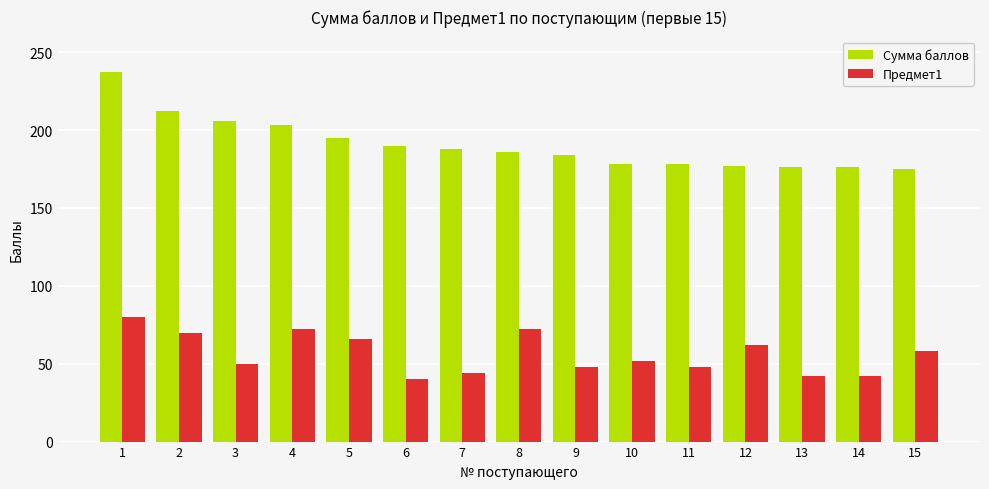

What is the value of the Сумма баллов bar at the 9th from the left?

184